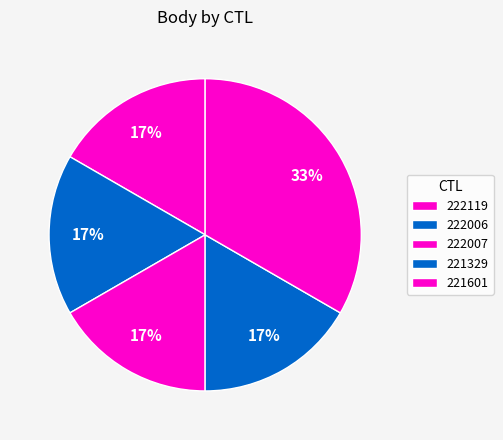

Count the number of slices in the pie.

5